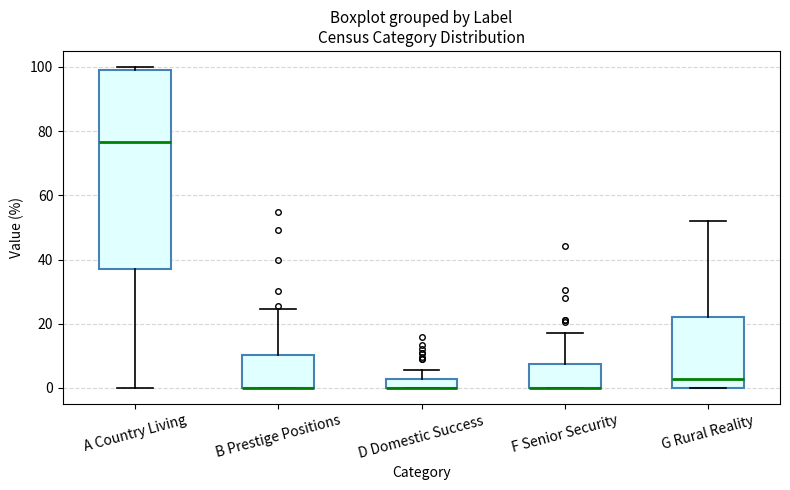

Where does the upper whisker of the box for B Prestige Positions end on the y-axis? The values are not printed on the chart, so give them approximately, as read against the axis.

24